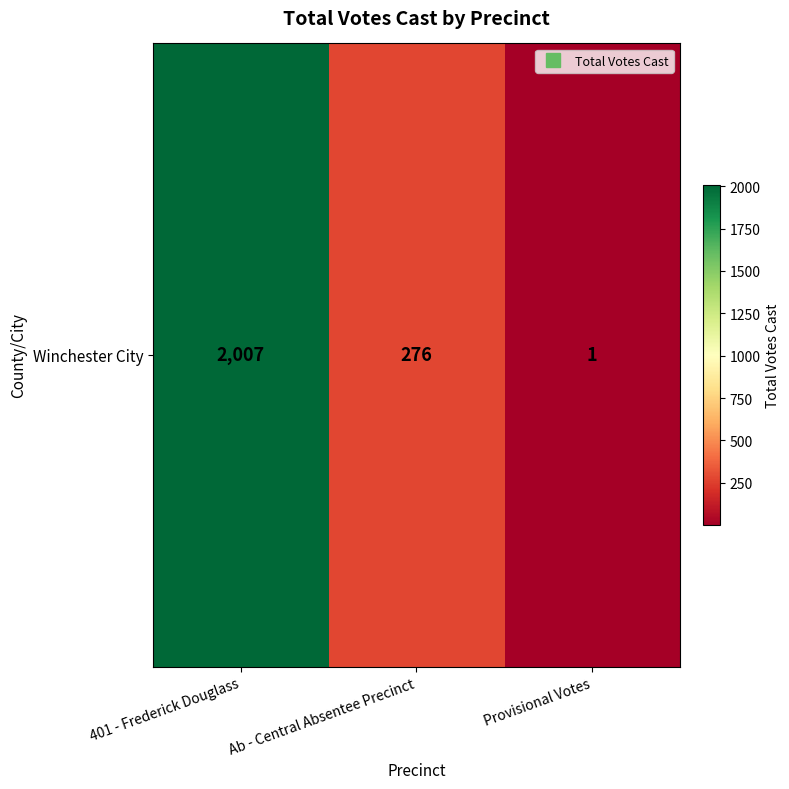

List the labels in order of value, largest first.

401 - Frederick Douglass, Ab - Central Absentee Precinct, Provisional Votes